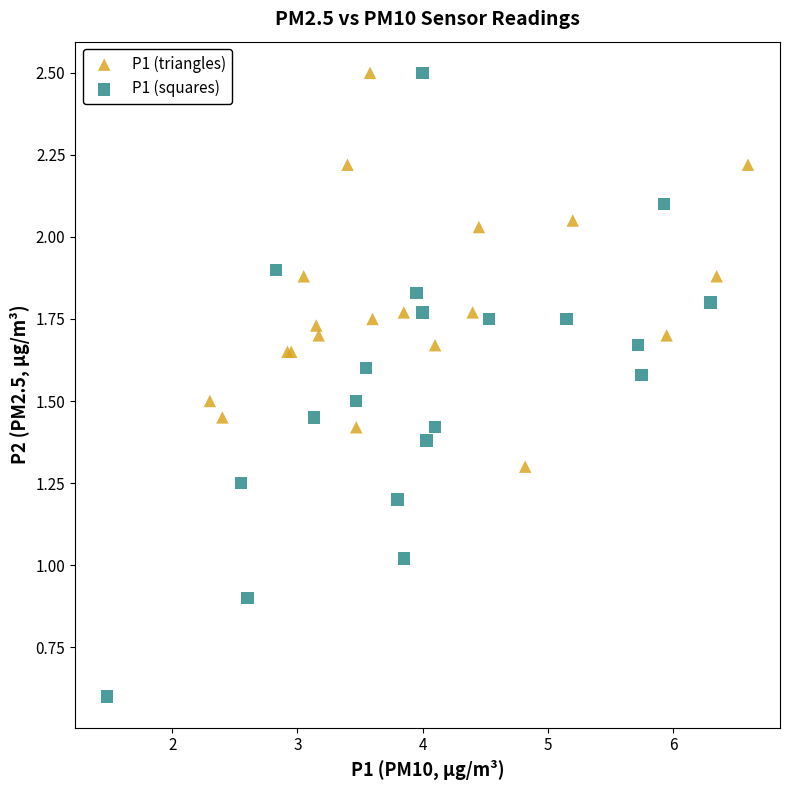

What are all the series names shown in the legend?

P1 (triangles), P1 (squares)